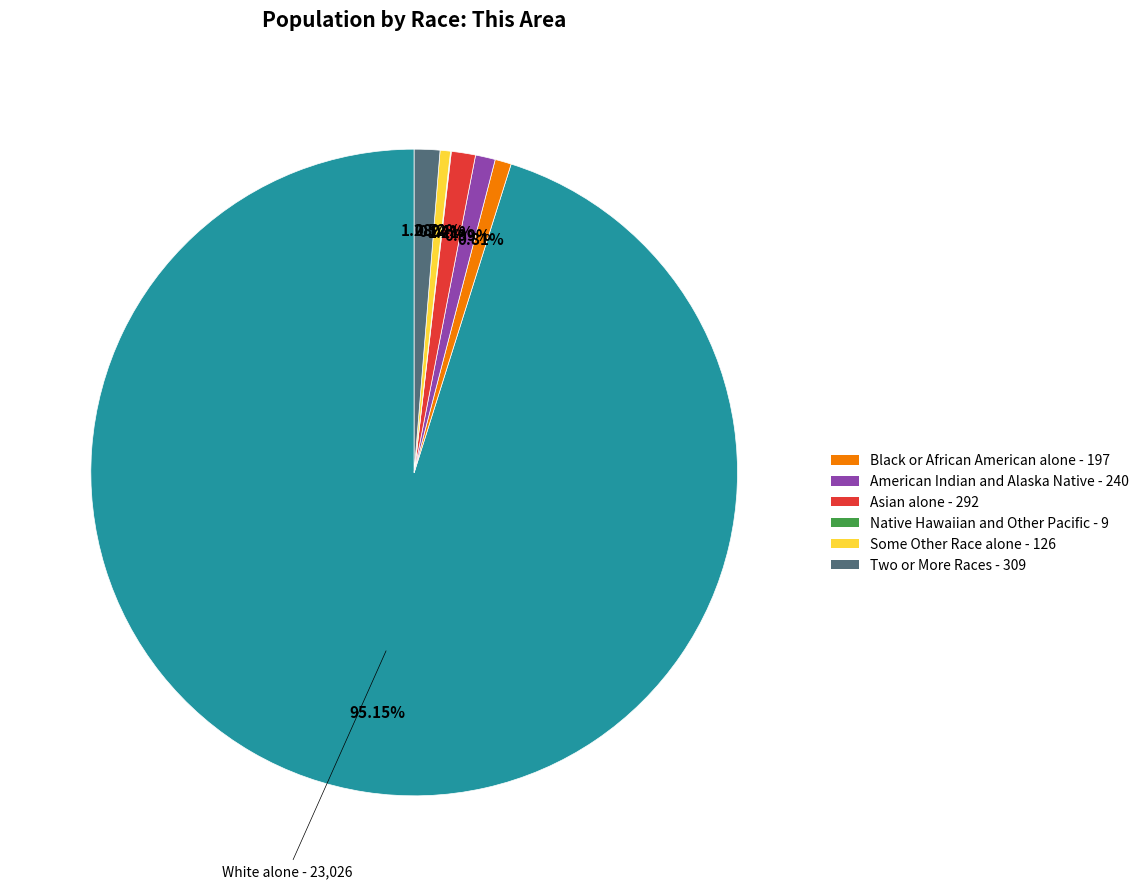

Is there any slice that represents more than half of the pie?

Yes